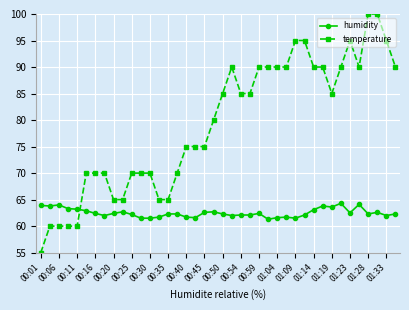

True or false: temperature has more than 0 points higher than both neighbors.

True